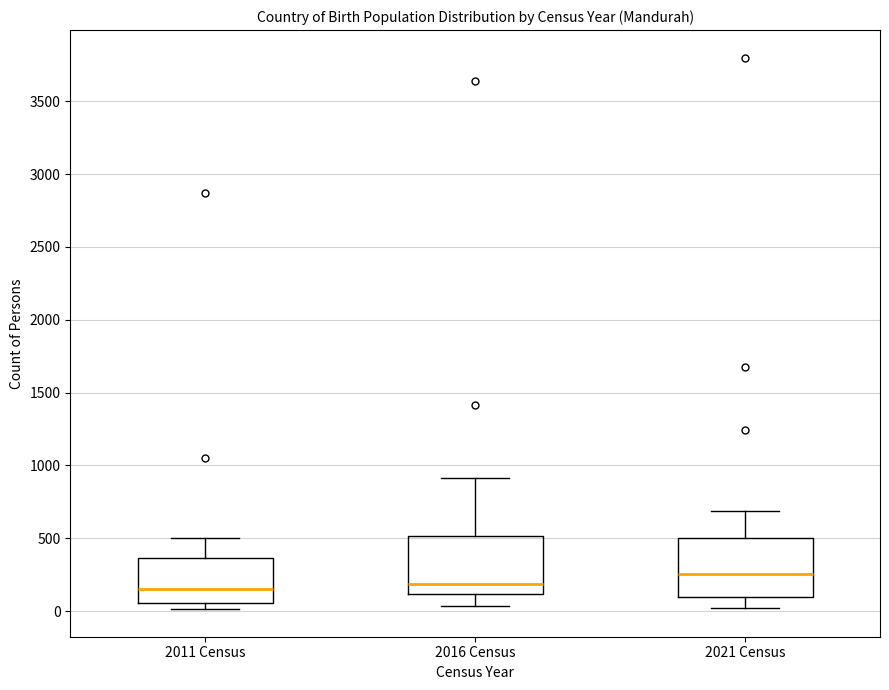

Reading left to right, read every box against the y-axis: the position of its median line, the range the box covers, and the ends of its whiskers. The values are not printed on the chart, so give them approximately, as read against the axis.

2011 Census: median 150, box 50 to 350, whiskers 0 to 500
2016 Census: median 200, box 100 to 500, whiskers 50 to 900
2021 Census: median 250, box 100 to 500, whiskers 0 to 700